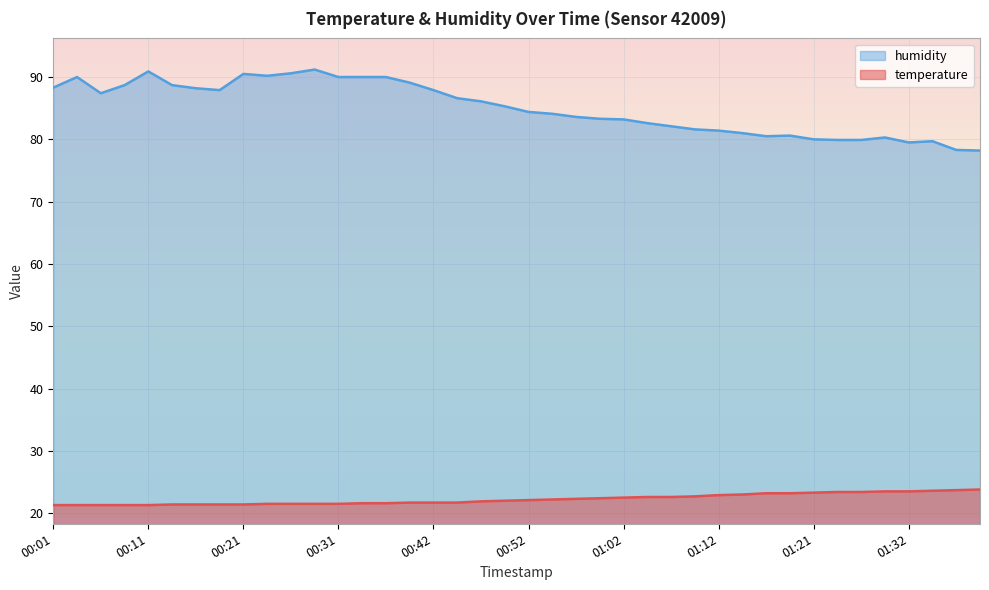

Read the humidity value at 00:21.

90.5